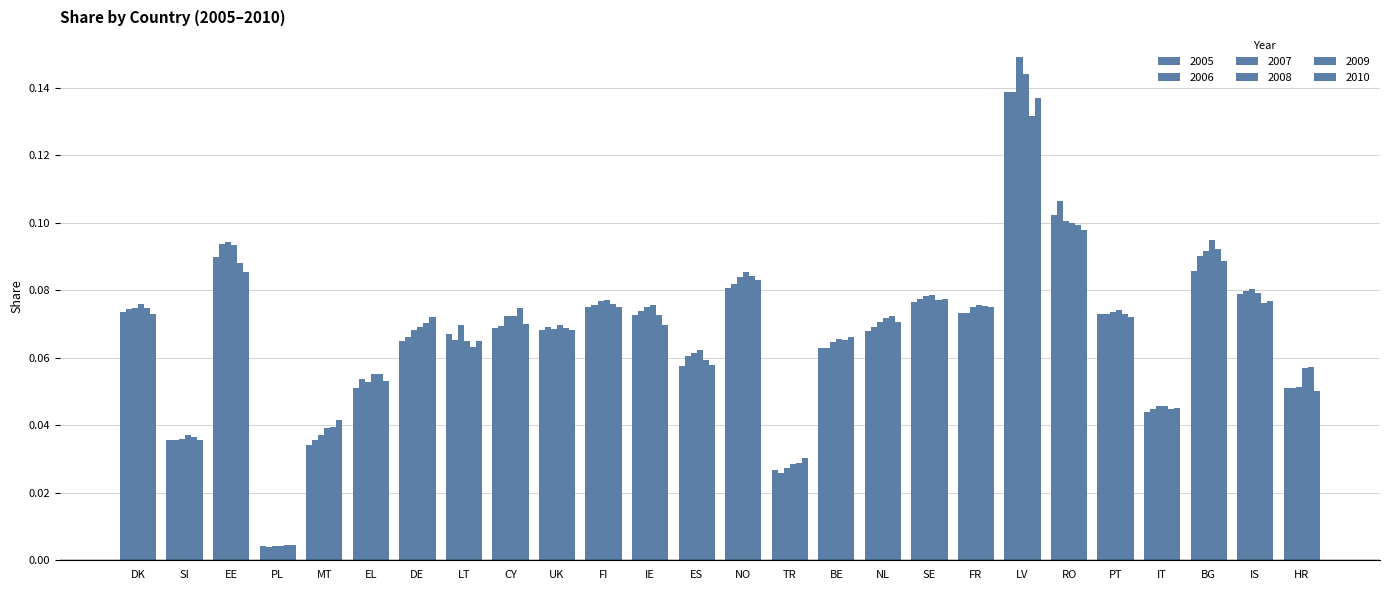

Reading right to left, transcribe all the data shown in this chart.

2005: HR=0.1	IS=0.1	BG=0.1	IT=0.0	PT=0.1	RO=0.1	LV=0.1	FR=0.1	SE=0.1	NL=0.1	BE=0.1	TR=0.0	NO=0.1	ES=0.1	IE=0.1	FI=0.1	UK=0.1	CY=0.1	LT=0.1	DE=0.1	EL=0.1	MT=0.0	PL=0.0	EE=0.1	SI=0.0	DK=0.1
2006: HR=0.1	IS=0.1	BG=0.1	IT=0.0	PT=0.1	RO=0.1	LV=0.1	FR=0.1	SE=0.1	NL=0.1	BE=0.1	TR=0.0	NO=0.1	ES=0.1	IE=0.1	FI=0.1	UK=0.1	CY=0.1	LT=0.1	DE=0.1	EL=0.1	MT=0.0	PL=0.0	EE=0.1	SI=0.0	DK=0.1
2007: HR=0.1	IS=0.1	BG=0.1	IT=0.0	PT=0.1	RO=0.1	LV=0.1	FR=0.1	SE=0.1	NL=0.1	BE=0.1	TR=0.0	NO=0.1	ES=0.1	IE=0.1	FI=0.1	UK=0.1	CY=0.1	LT=0.1	DE=0.1	EL=0.1	MT=0.0	PL=0.0	EE=0.1	SI=0.0	DK=0.1
2008: HR=0.1	IS=0.1	BG=0.1	IT=0.0	PT=0.1	RO=0.1	LV=0.1	FR=0.1	SE=0.1	NL=0.1	BE=0.1	TR=0.0	NO=0.1	ES=0.1	IE=0.1	FI=0.1	UK=0.1	CY=0.1	LT=0.1	DE=0.1	EL=0.1	MT=0.0	PL=0.0	EE=0.1	SI=0.0	DK=0.1
2009: HR=0.1	IS=0.1	BG=0.1	IT=0.0	PT=0.1	RO=0.1	LV=0.1	FR=0.1	SE=0.1	NL=0.1	BE=0.1	TR=0.0	NO=0.1	ES=0.1	IE=0.1	FI=0.1	UK=0.1	CY=0.1	LT=0.1	DE=0.1	EL=0.1	MT=0.0	PL=0.0	EE=0.1	SI=0.0	DK=0.1
2010: HR=0.1	IS=0.1	BG=0.1	IT=0.0	PT=0.1	RO=0.1	LV=0.1	FR=0.1	SE=0.1	NL=0.1	BE=0.1	TR=0.0	NO=0.1	ES=0.1	IE=0.1	FI=0.1	UK=0.1	CY=0.1	LT=0.1	DE=0.1	EL=0.1	MT=0.0	PL=0.0	EE=0.1	SI=0.0	DK=0.1